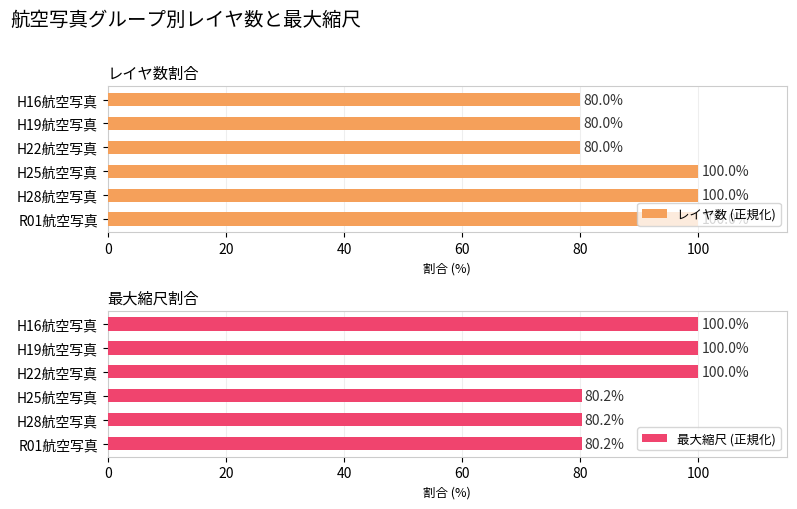

Is it true that 最大縮尺 (正規化) equals 131.4 at H25航空写真?

False